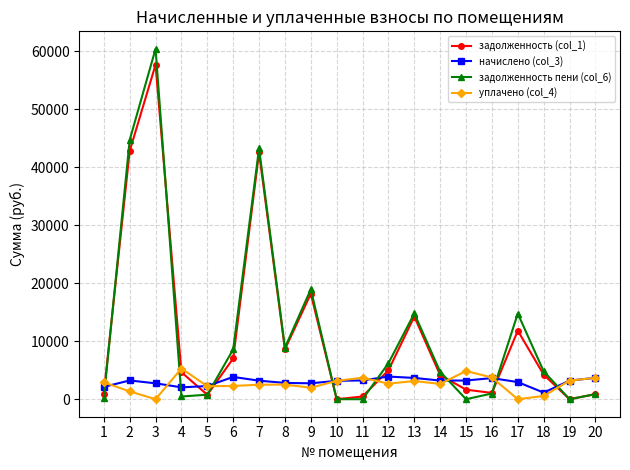

The value of задолженность (col_1) at 2 is 42827.1. True or false?

True